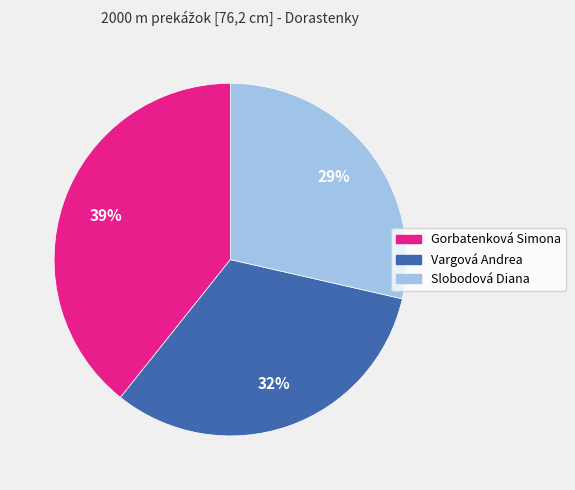

To the nearest percent, what is the combined percentage of Vargová Andrea and Slobodová Diana?

61%